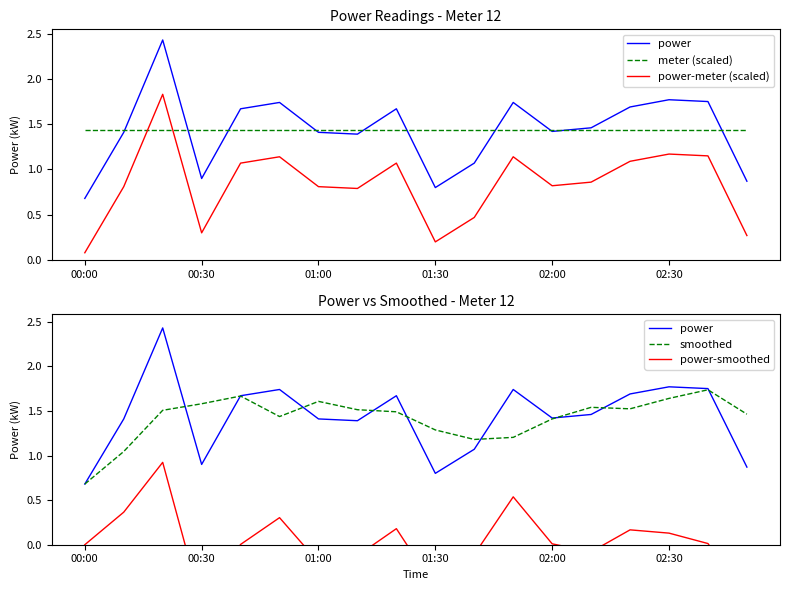

Reading left to right, list all the values displayed in this chart.

power: 0.7	1.4	2.4	0.9	1.7	1.7	1.4	1.4	1.7	0.8	1.1	1.7	1.4	1.5	1.7	1.8	1.8	0.9
meter (scaled): 1.4	1.4	1.4	1.4	1.4	1.4	1.4	1.4	1.4	1.4	1.4	1.4	1.4	1.4	1.4	1.4	1.4	1.4
power-meter (scaled): 0.1	0.8	1.8	0.3	1.1	1.1	0.8	0.8	1.1	0.2	0.5	1.1	0.8	0.9	1.1	1.2	1.1	0.3
smoothed: 0.7	1.0	1.5	1.6	1.7	1.4	1.6	1.5	1.5	1.3	1.2	1.2	1.4	1.5	1.5	1.6	1.7	1.5
power-smoothed: 0.0	0.4	0.9	-0.7	0.0	0.3	-0.2	-0.1	0.2	-0.5	-0.1	0.5	0.0	-0.1	0.2	0.1	0.0	-0.6